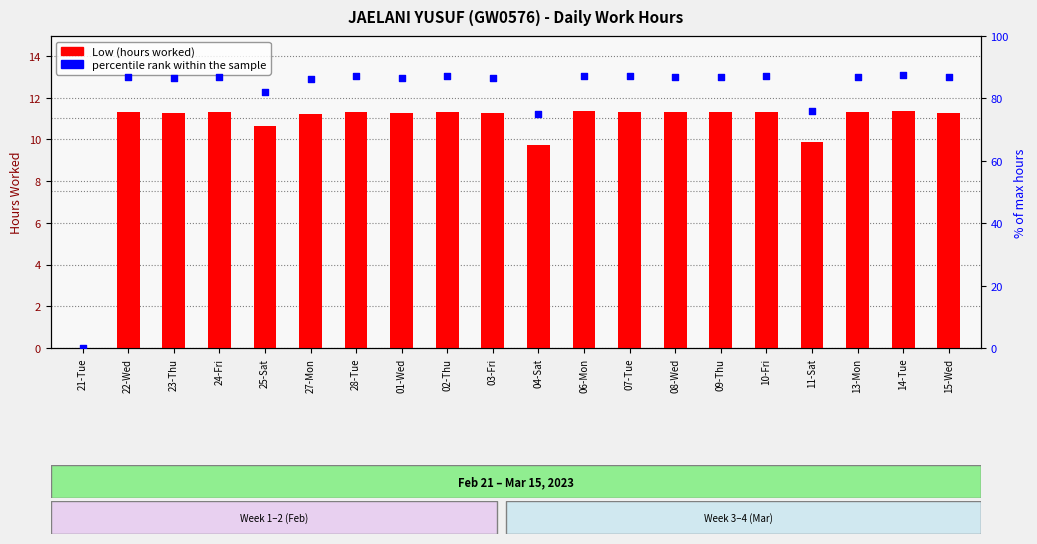

Is the value of percentile rank within the sample at 06-Mon greater than the value of Low (hours) at 15-Wed?

Yes